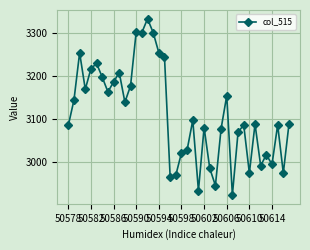

What is the greatest value displayed?

3333